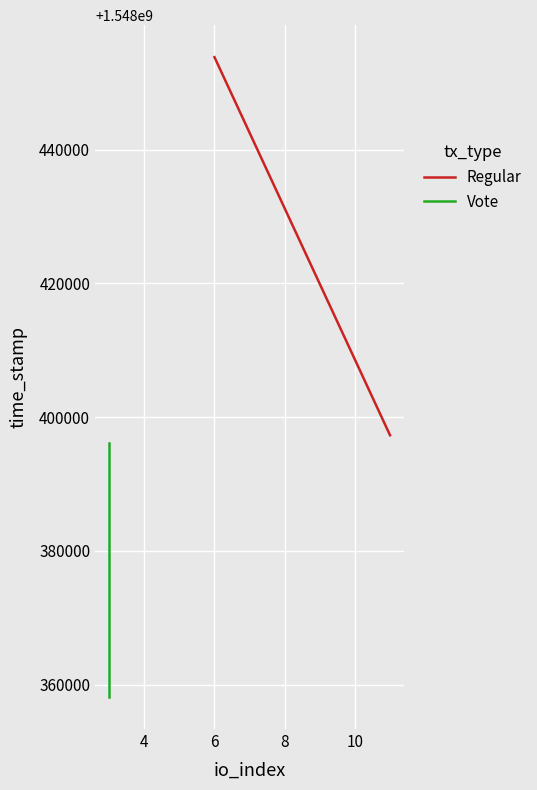

List the series in order of their overall mean, lowest first.

Vote, Regular